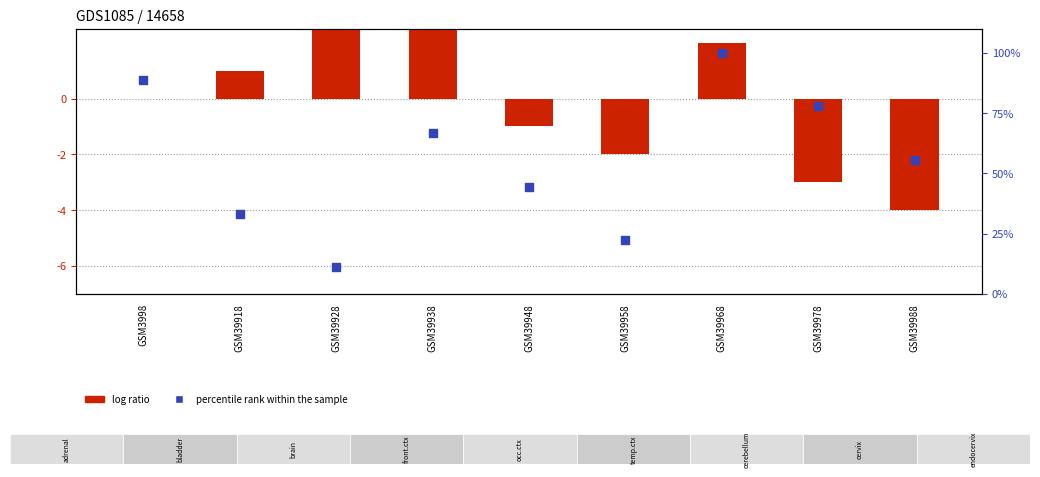

Is the value of log ratio at GSM39988 greater than the value of percentile rank within the sample at GSM39968?

No